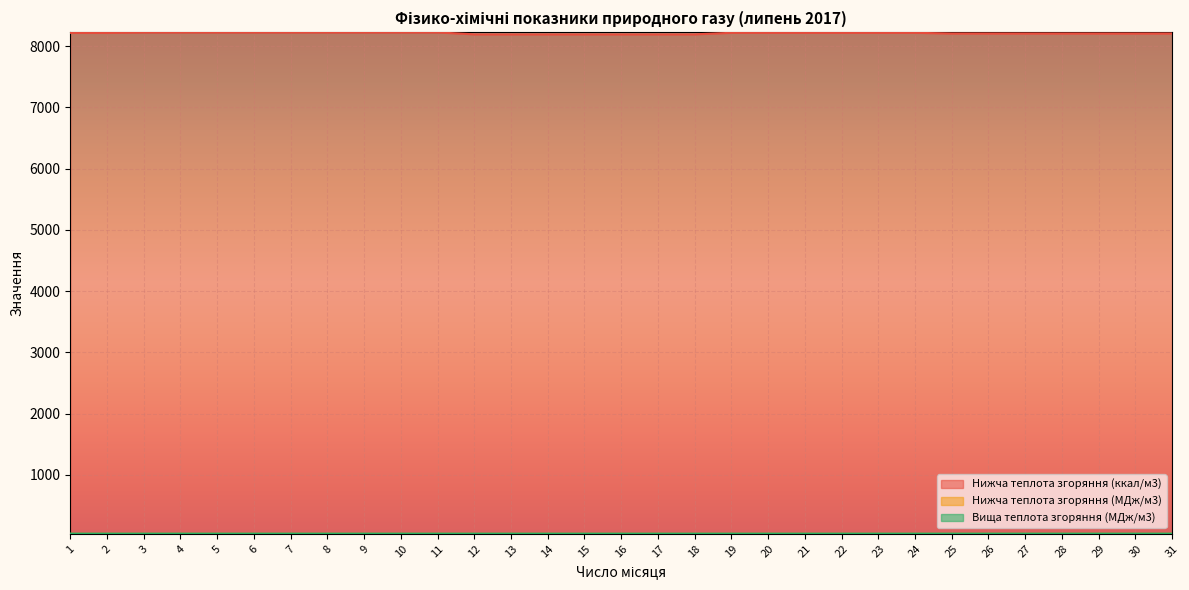

Between 3 and 30, which is larger?

3